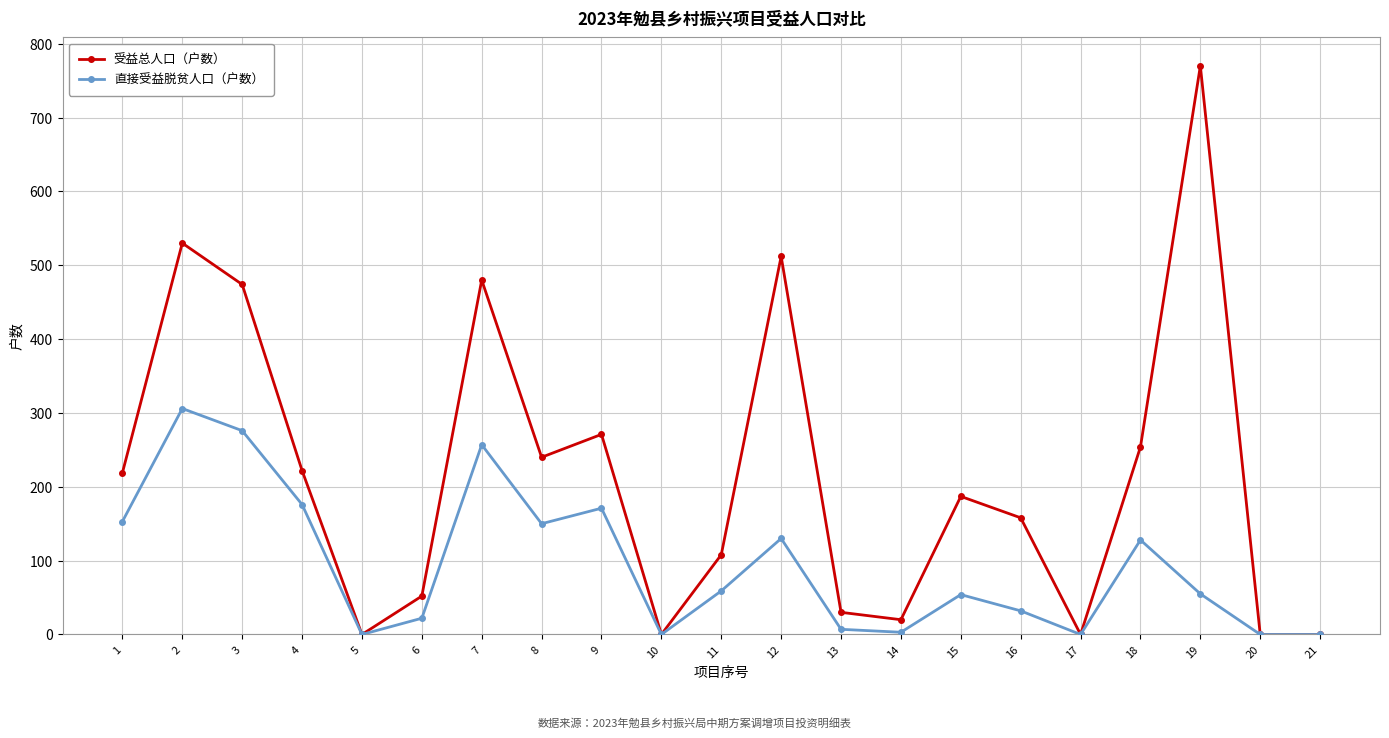

What is the maximum value for 直接受益脱贫人口（户数）?

306